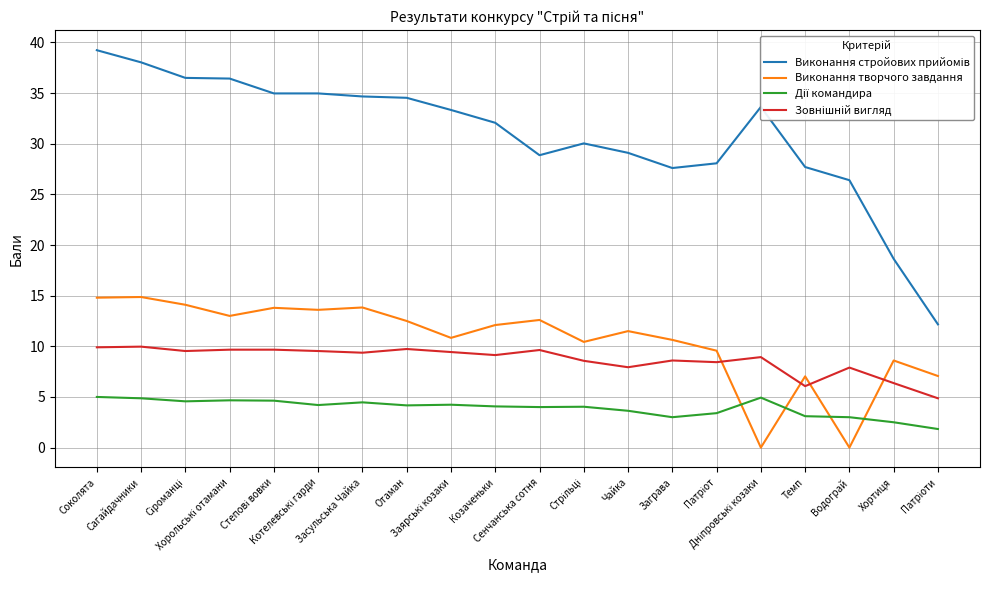

What is the maximum value shown in the chart?

39.2